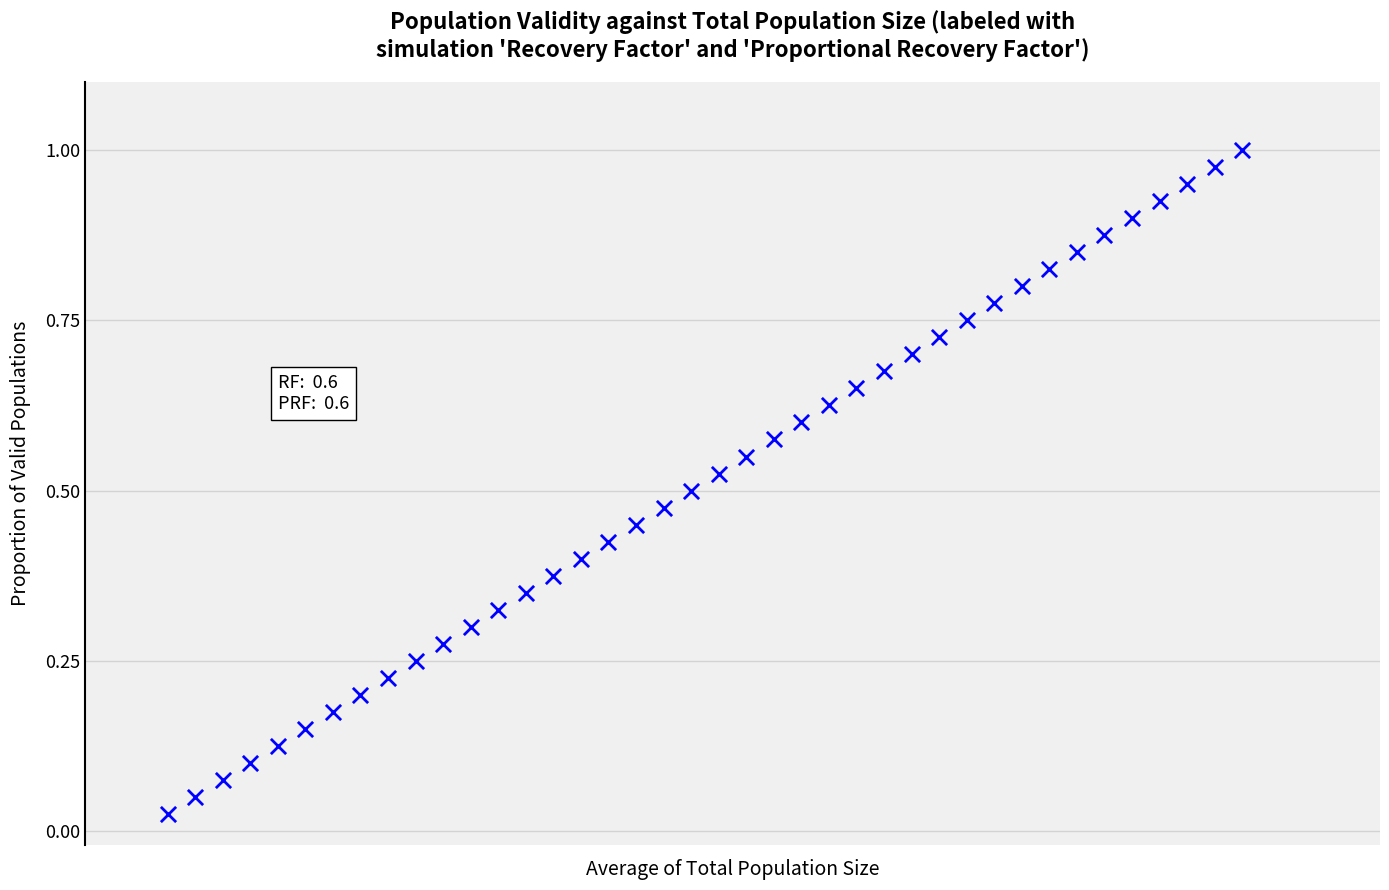

What is the range of X values (max minus min)?

39.0